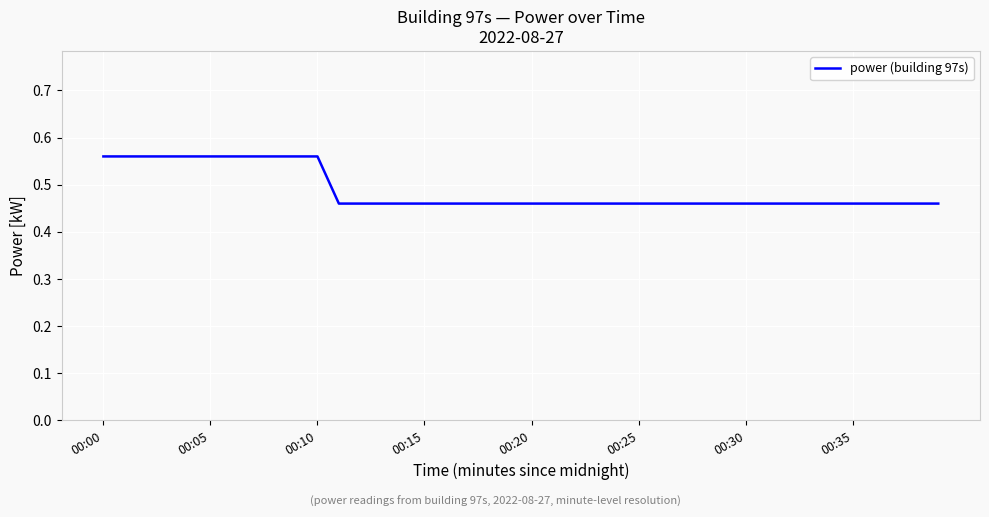

Does the chart display data point markers on the line(s)?

No